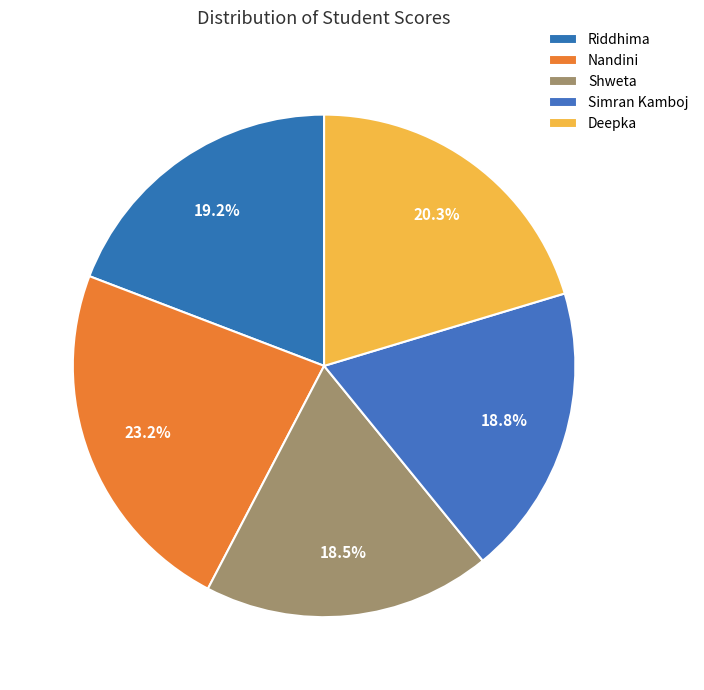

What is the largest slice in the pie chart?

Nandini